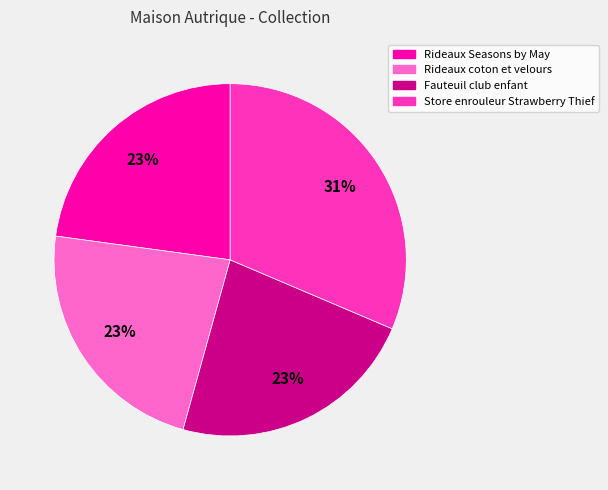

Does Rideaux coton et velours represent more than half of the total?

No